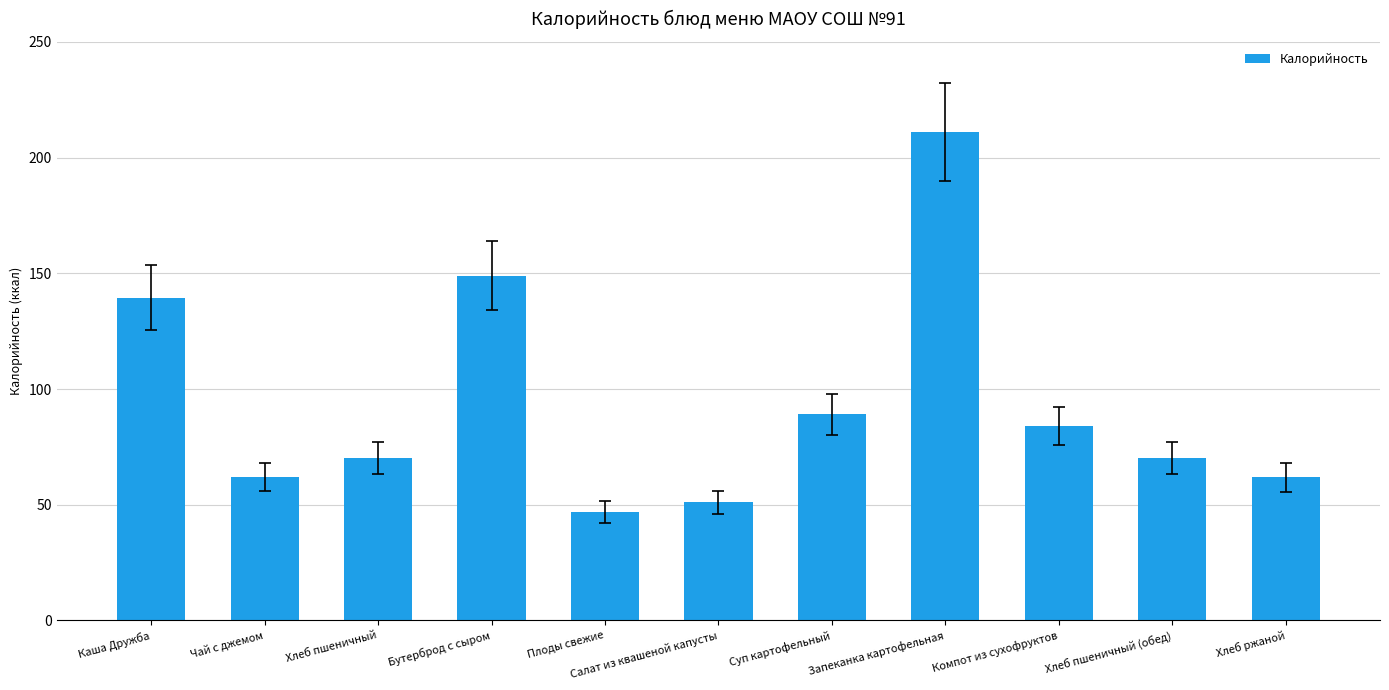

Read the value at Каша Дружба.

139.5